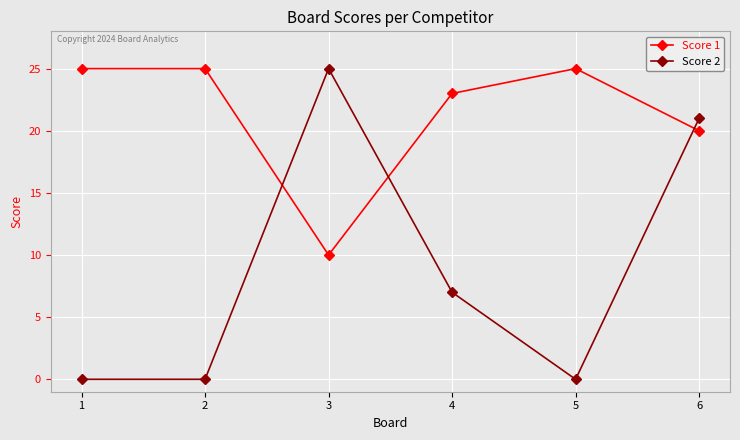

Rank the series at 6 from lowest to highest value.

Score 1, Score 2